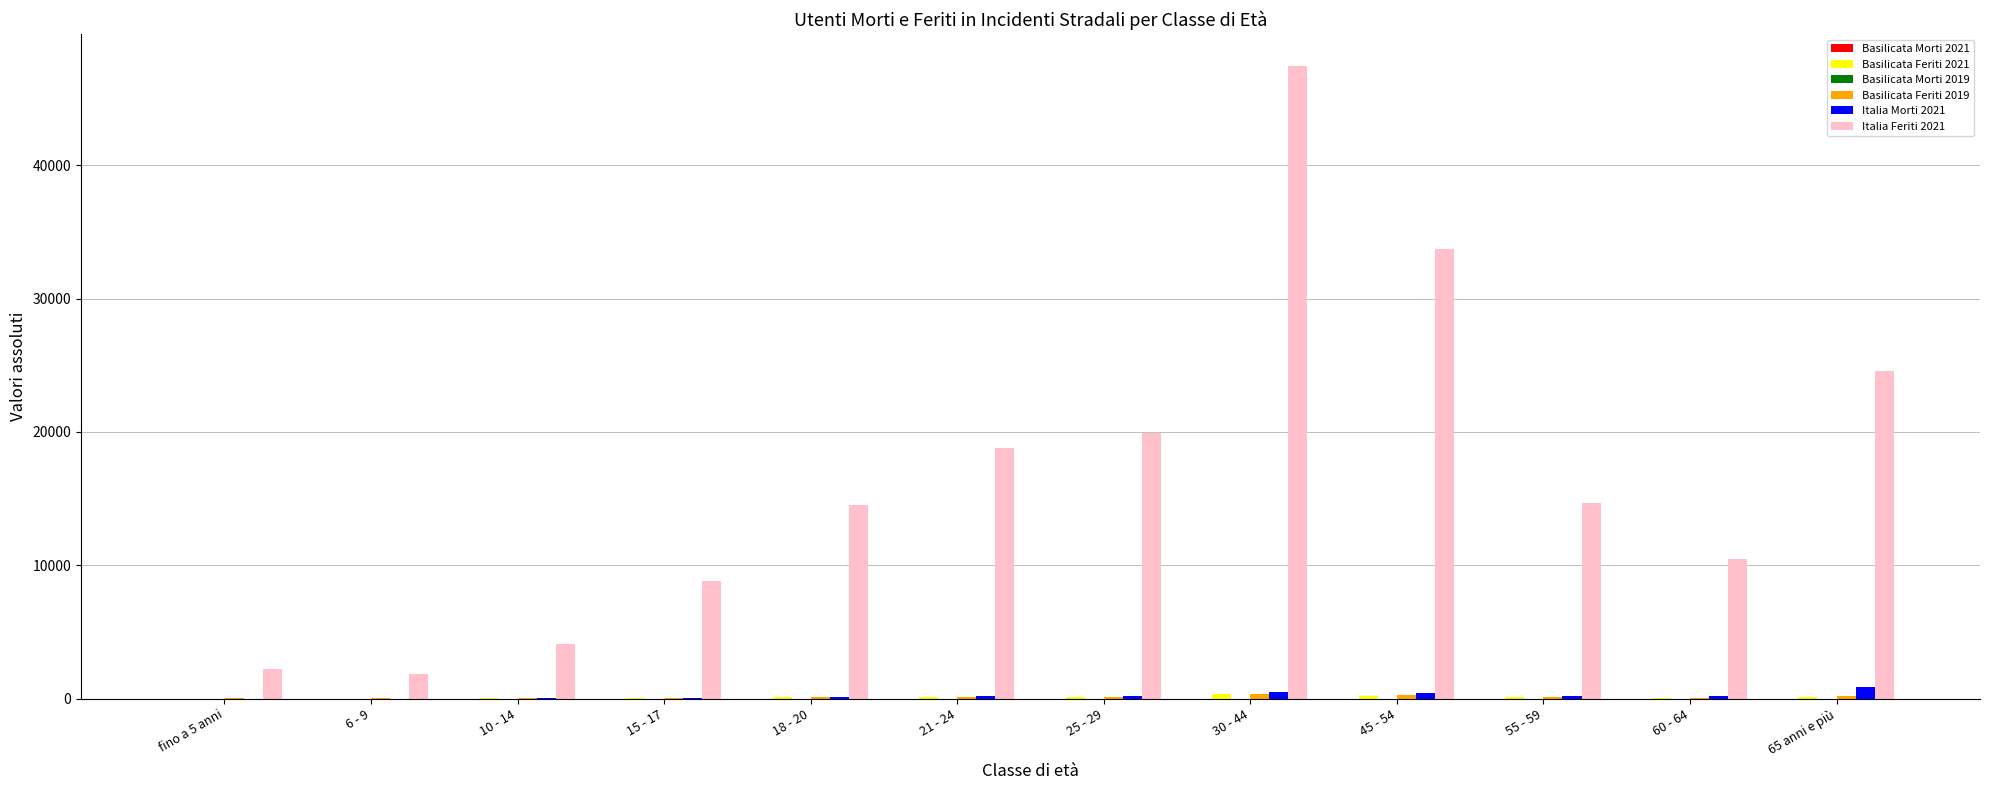

Which category has the highest value across all series?

30 - 44